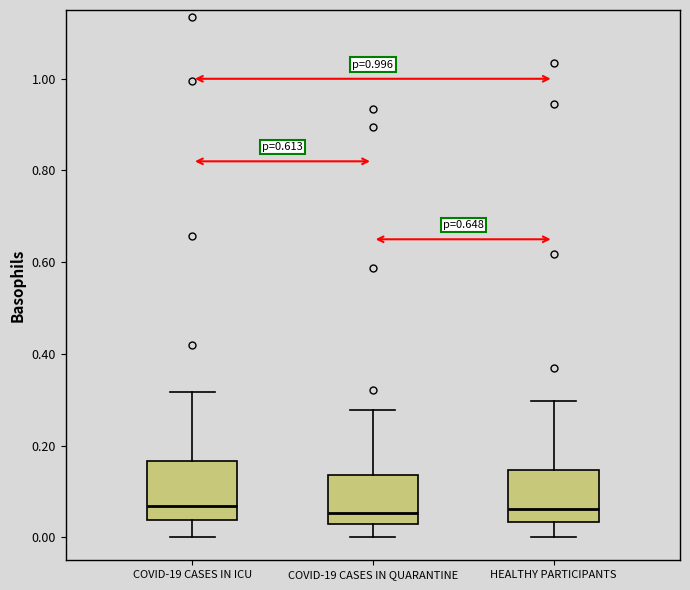

Reading left to right, transcribe this box plot: for each box, give where its median line is, the range the box spans, and where its two whiskers end, as read against the y-axis. The values are not printed on the chart, so give them approximately, as read against the axis.

COVID-19 CASES IN ICU: median 0.06, box 0.04 to 0.16, whiskers 0.00 to 0.32
COVID-19 CASES IN QUARANTINE: median 0.06, box 0.02 to 0.14, whiskers 0.00 to 0.28
HEALTHY PARTICIPANTS: median 0.06, box 0.04 to 0.14, whiskers 0.00 to 0.30